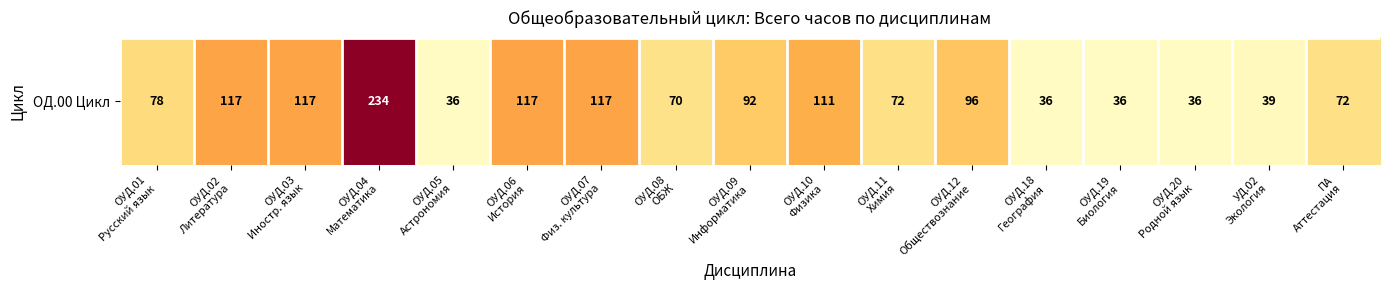

The chart shows a value of 47 at ОУД.18
География. True or false?

False